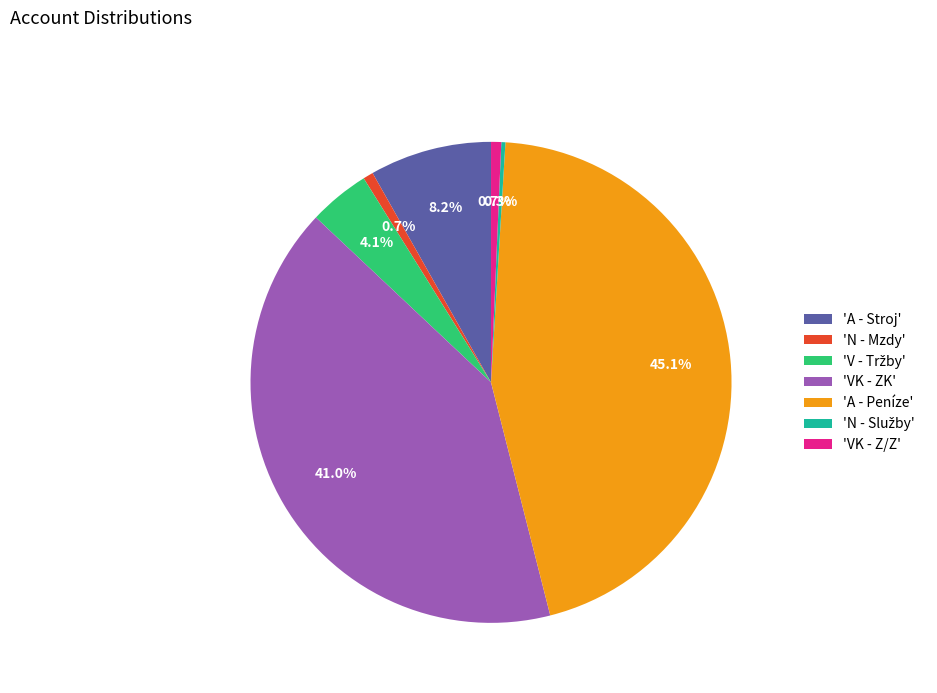

Is there any slice that represents more than half of the pie?

No